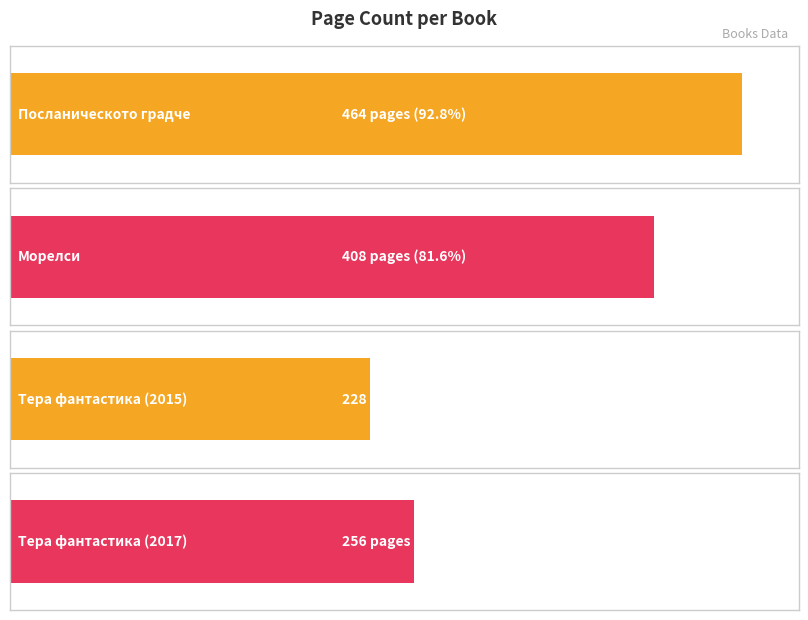

What is the average value?

339